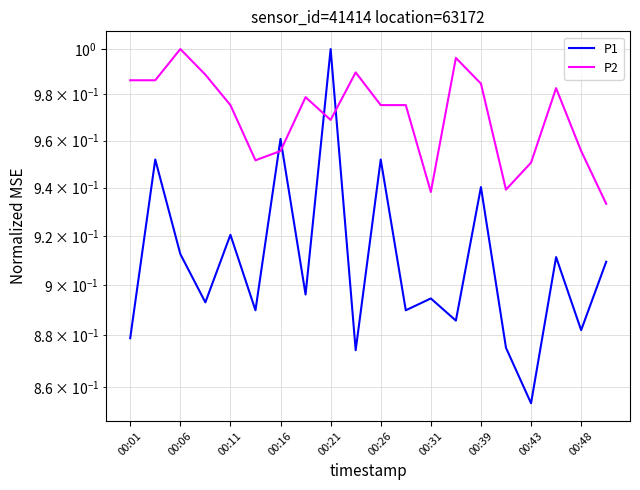

What are all the series names shown in the legend?

P1, P2